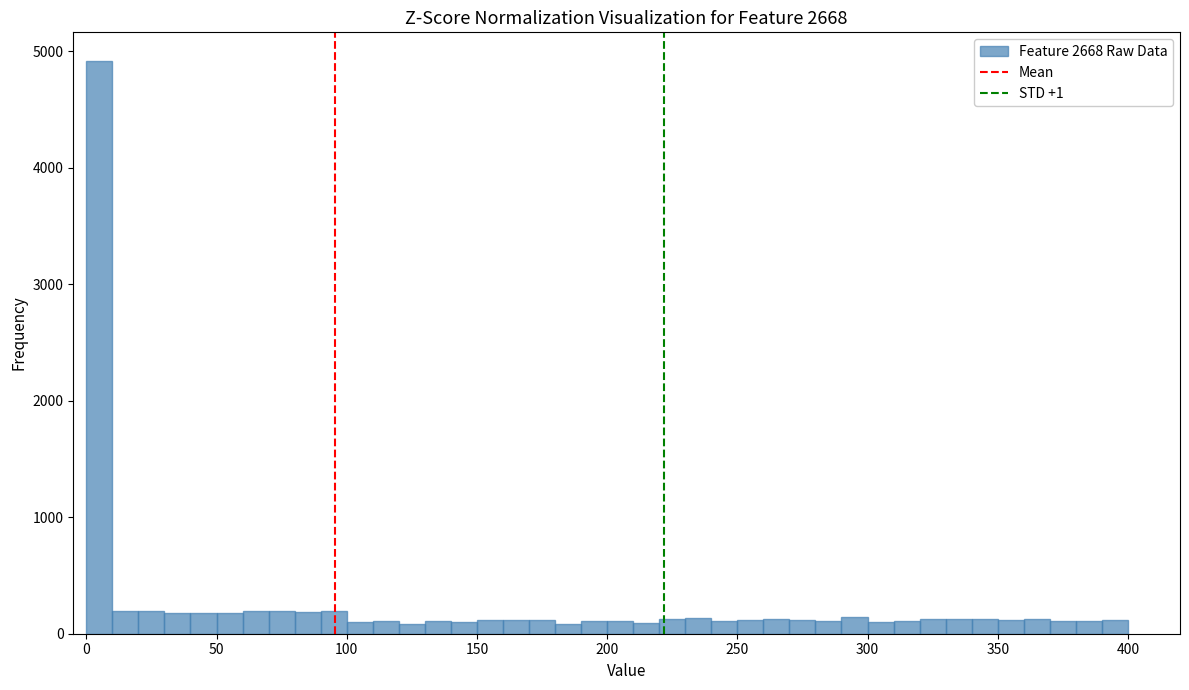

Around what value on the x-axis is the tallest bar? Give the approximate position of its centre, as read against the axis.

5